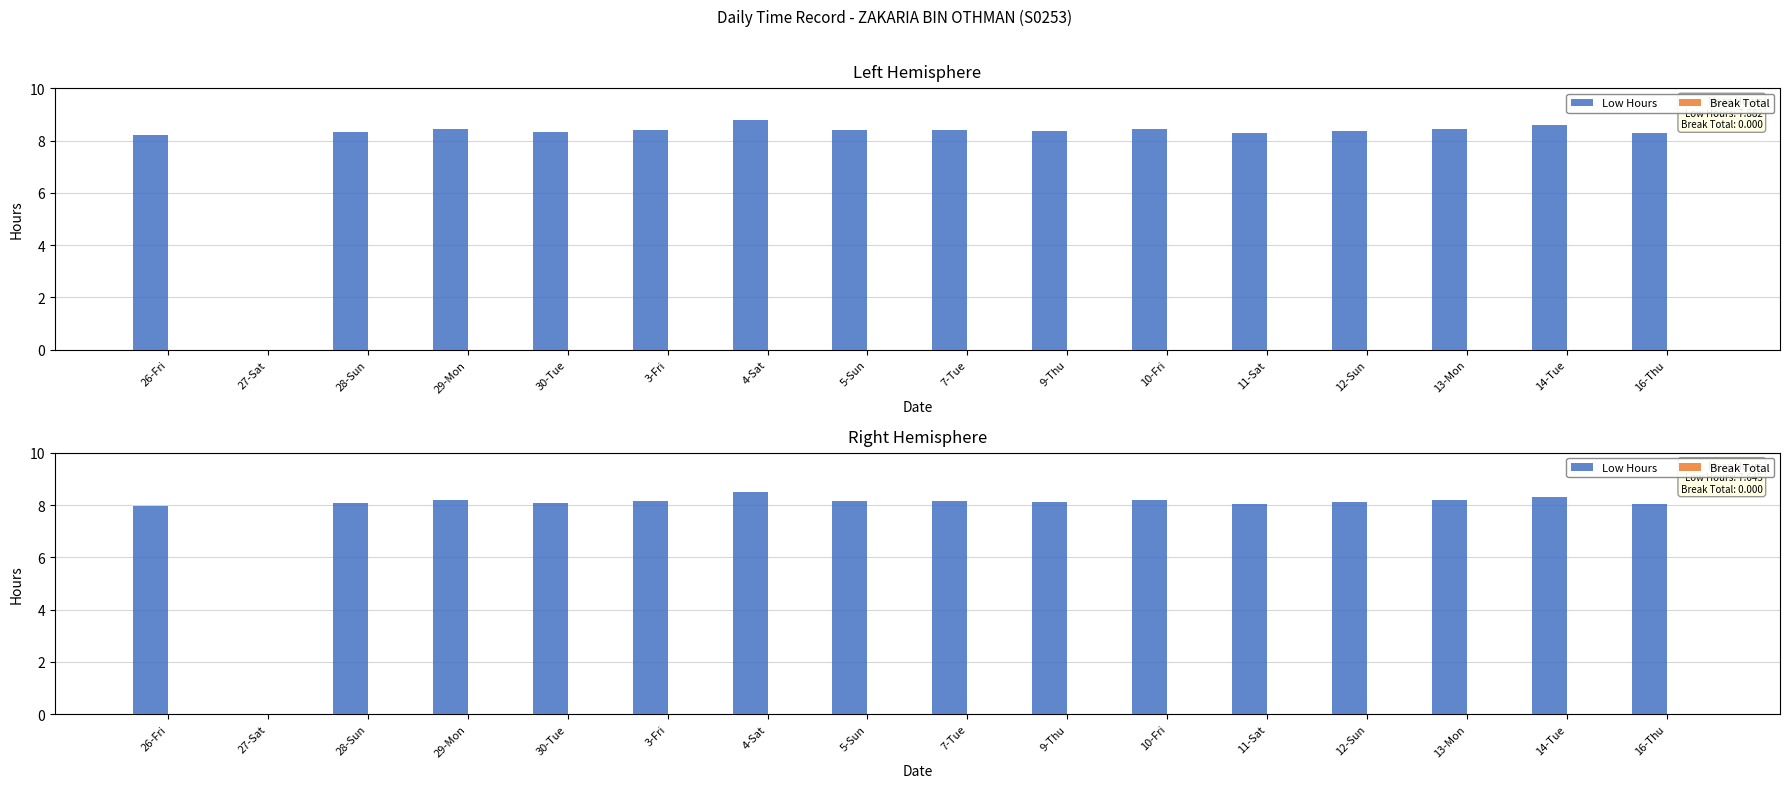

At how many categories does at least one series exceed 2?

15